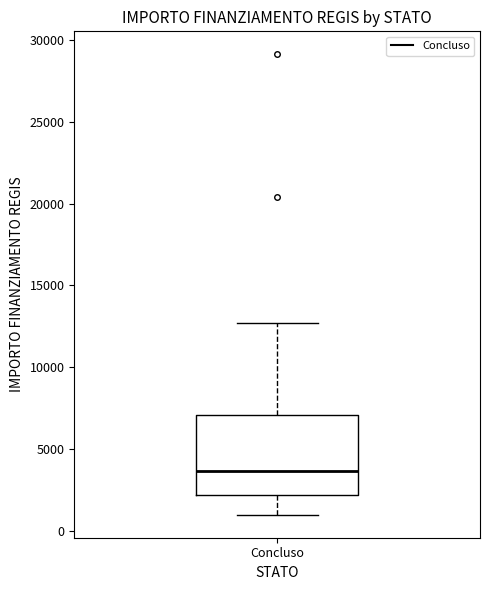

Read this box plot against the y-axis: the position of the median line, the range covered by the box, and the ends of both whiskers. The values are not printed on the chart, so give them approximately, as read against the axis.

median 3500, box 2000 to 7000, whiskers 1000 to 12500